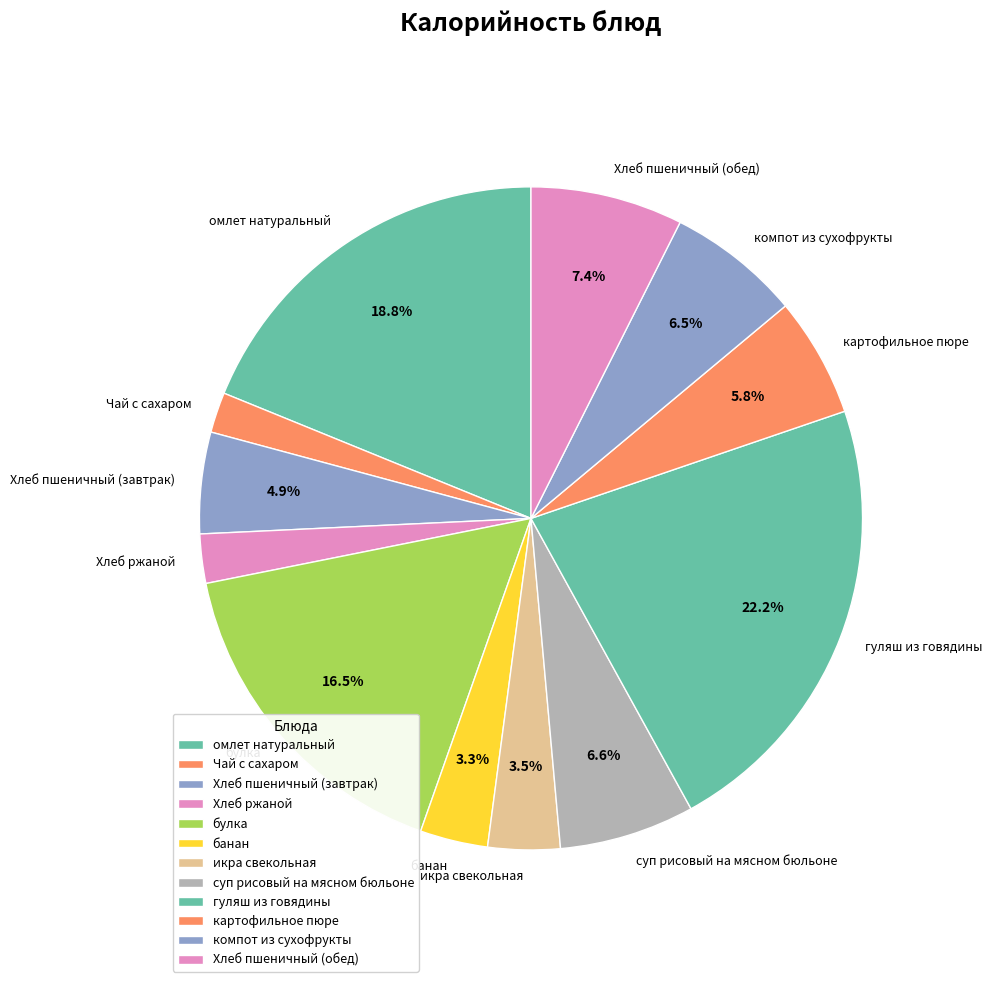

Approximately how many times larger is the value at булка compared to Хлеб ржаной?

6.9